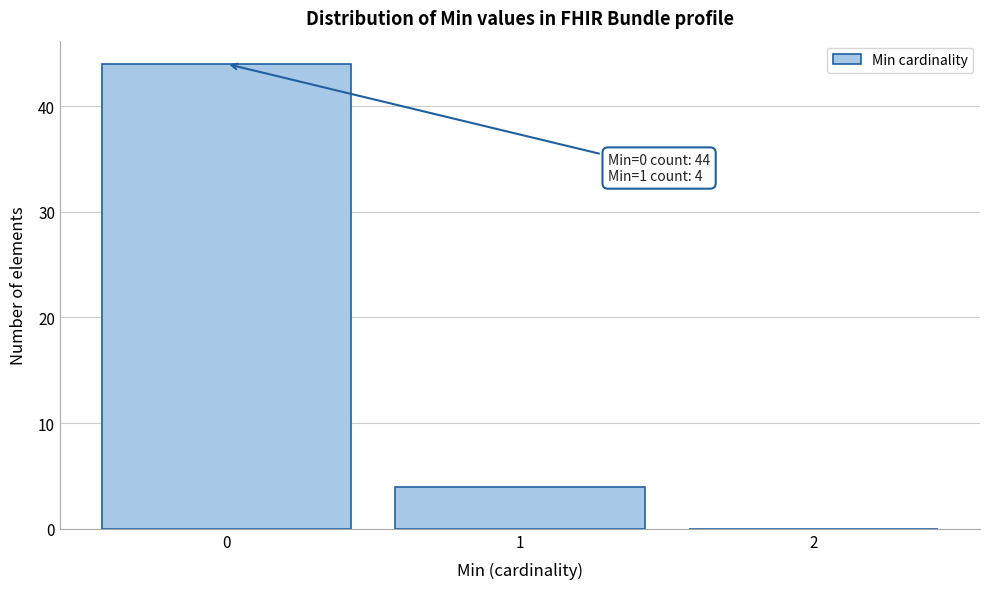

Which range on the x-axis has the tallest bar?

-0.5 to 0.5